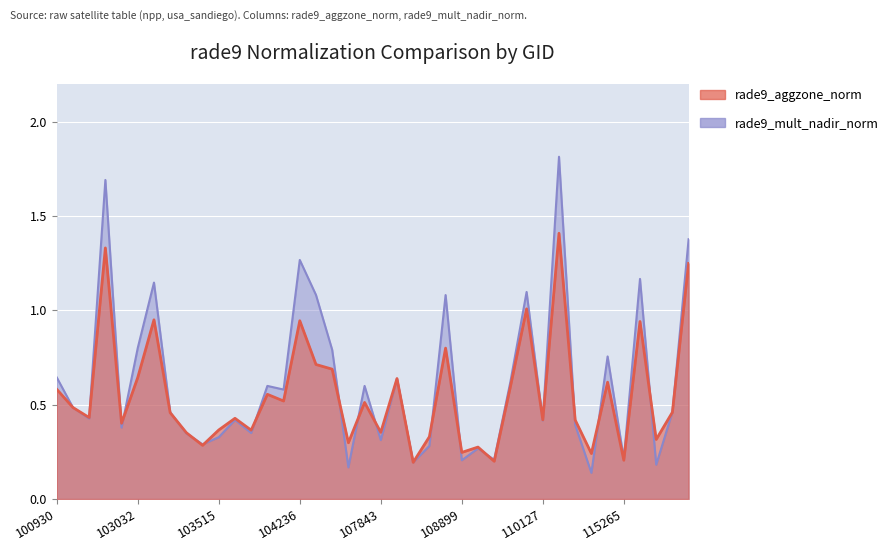

Between which two adjacent categories do rade9_mult_nadir_norm and rade9_aggzone_norm first intersect?

102792 and 102912